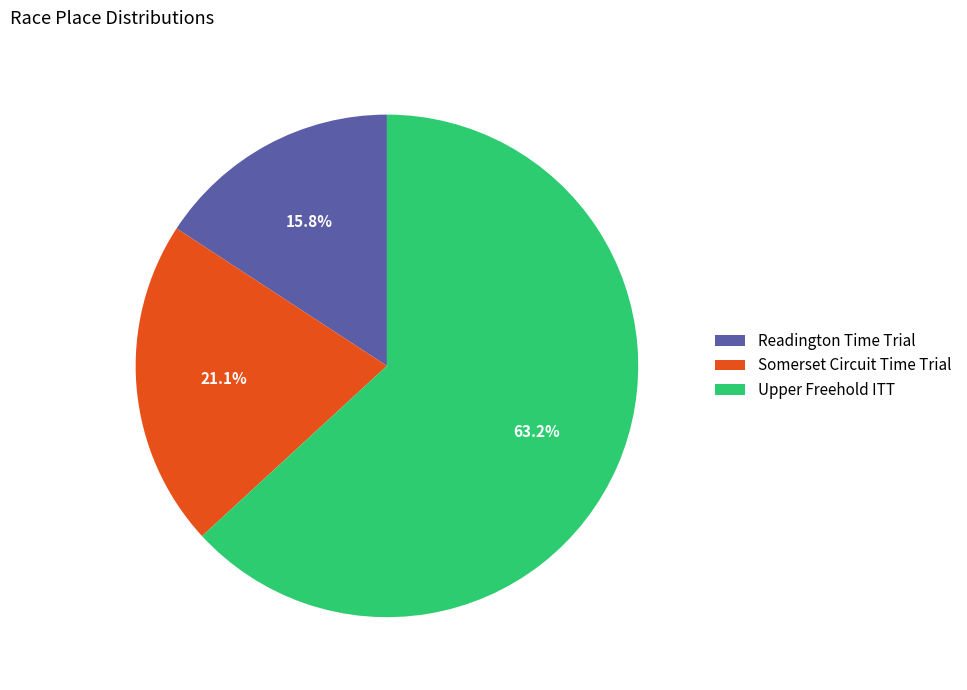

Approximately how many times larger is the value at Upper Freehold ITT compared to Somerset Circuit Time Trial?

3.0